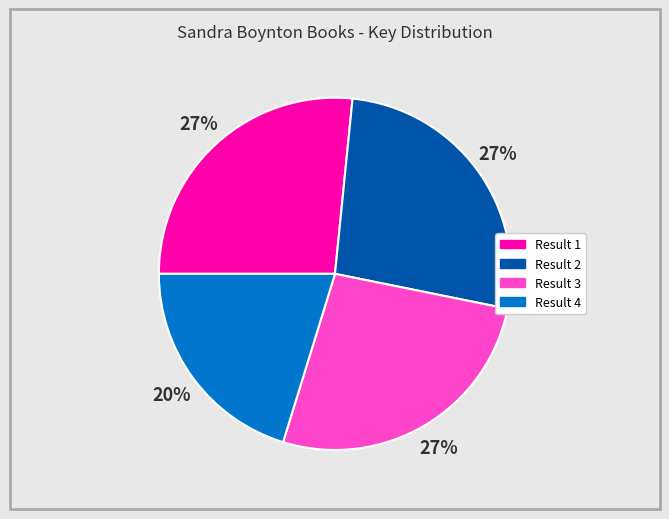

Does any single category account for the majority?

No